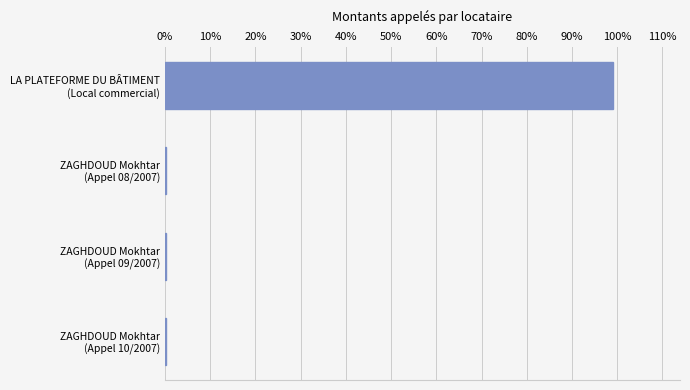

What is the sum of all values?

100.0